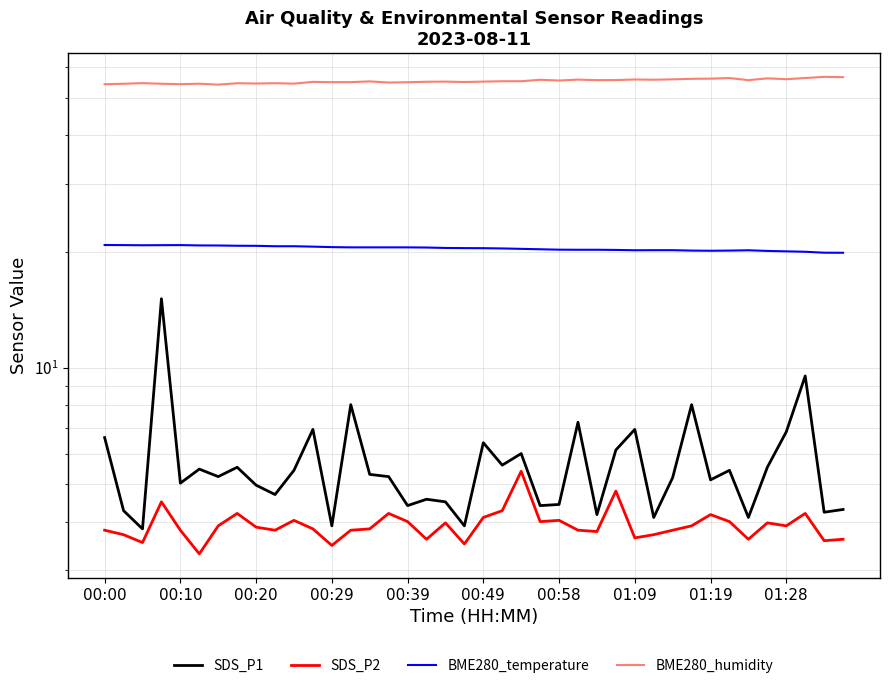

List the series in order of their peak value, lowest first.

SDS_P2, SDS_P1, BME280_temperature, BME280_humidity